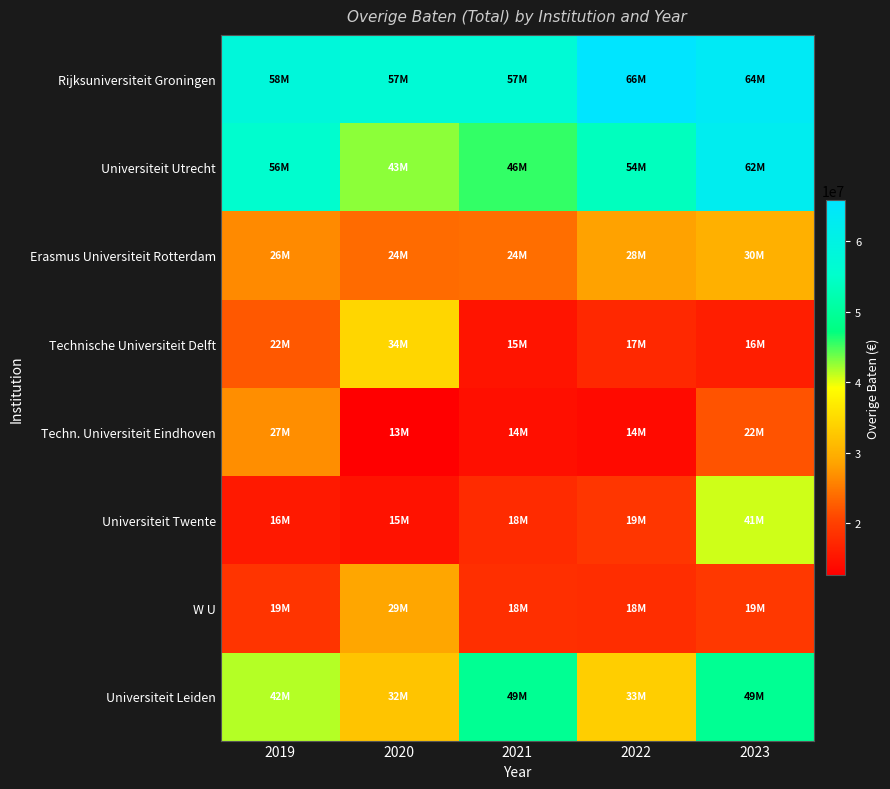

At how many categories does at least one series exceed 20280556?

5